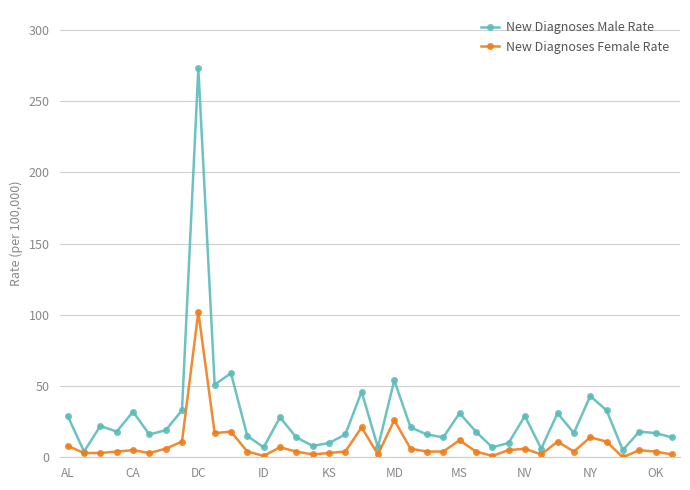

Which series has the largest total across all categories?

New Diagnoses Male Rate